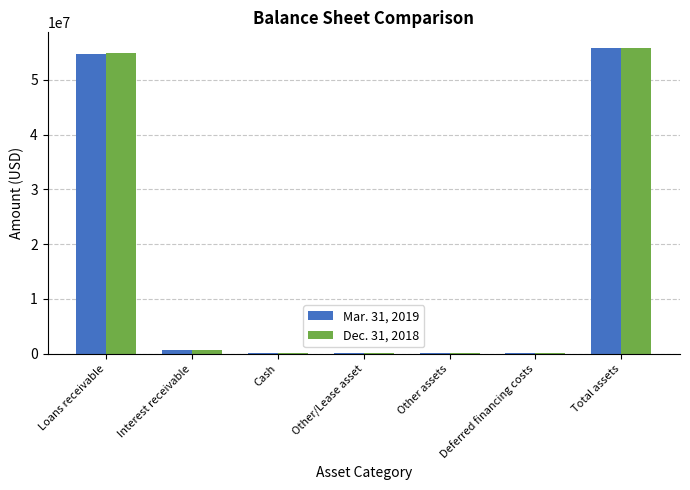

Is the value of Dec. 31, 2018 at Total assets greater than the value of Mar. 31, 2019 at Other assets?

Yes